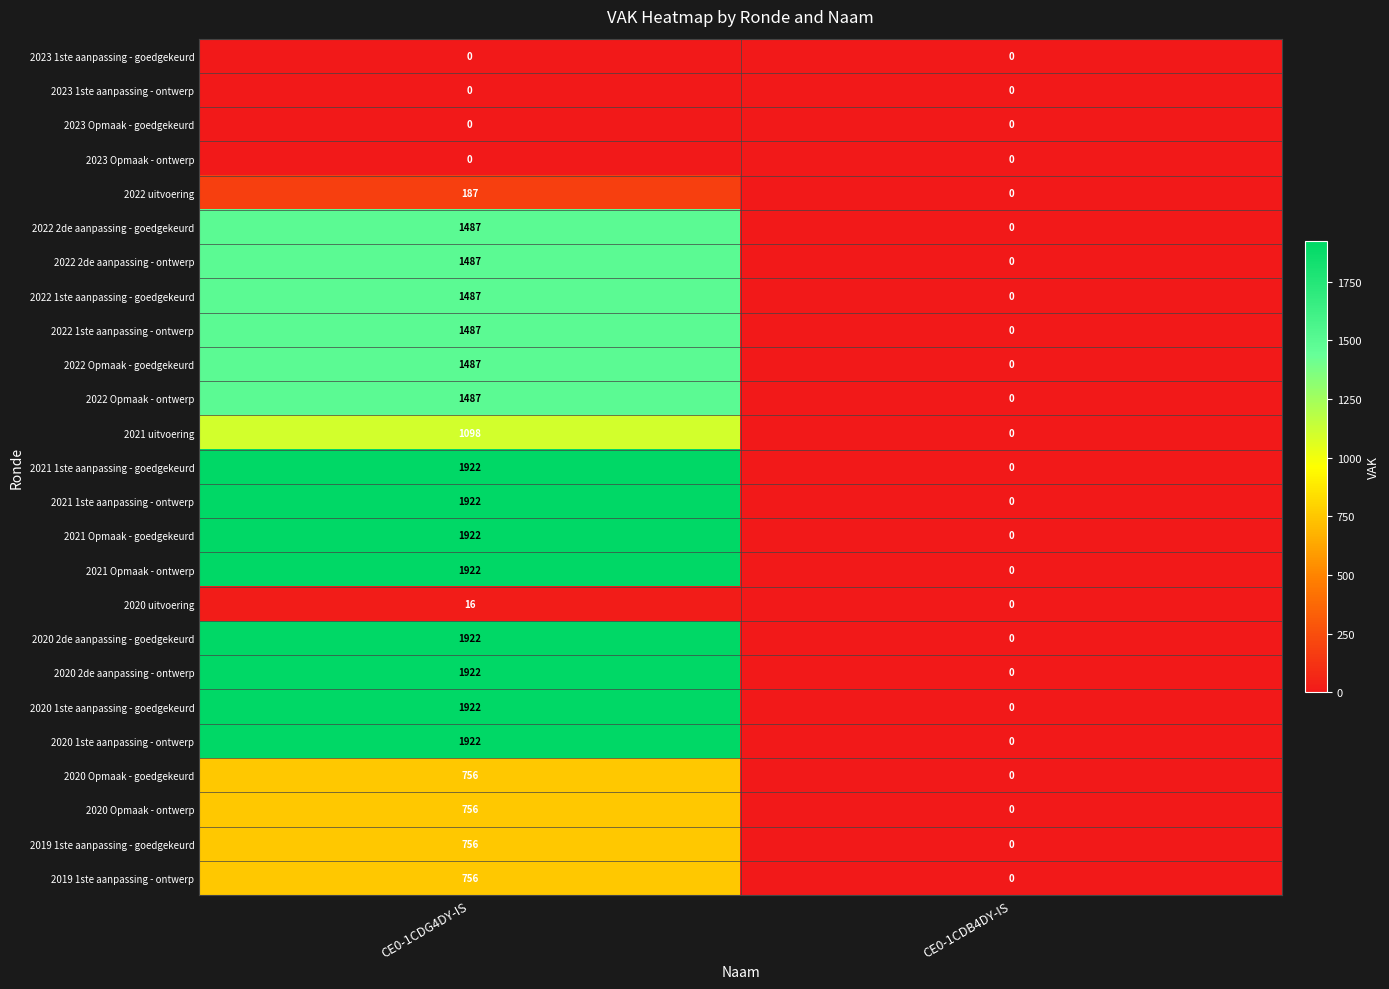

The 2022 2de aanpassing - goedgekeurd series shows 2576 at CE0-1CDG4DY-IS. True or false?

False